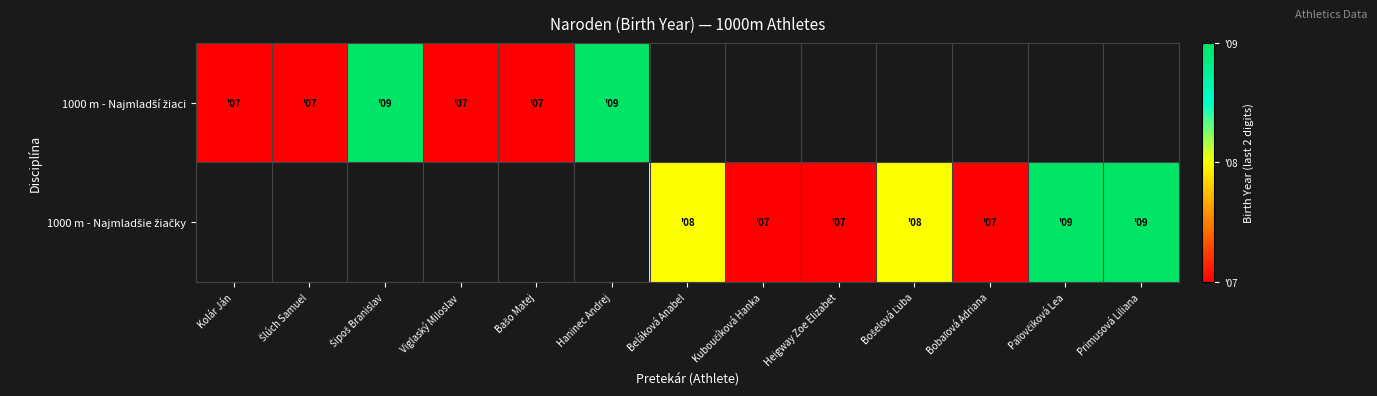

Is it true that 1000 m - Najmladšie žiačky equals 4.4 at Bošelová Ľuba?

False